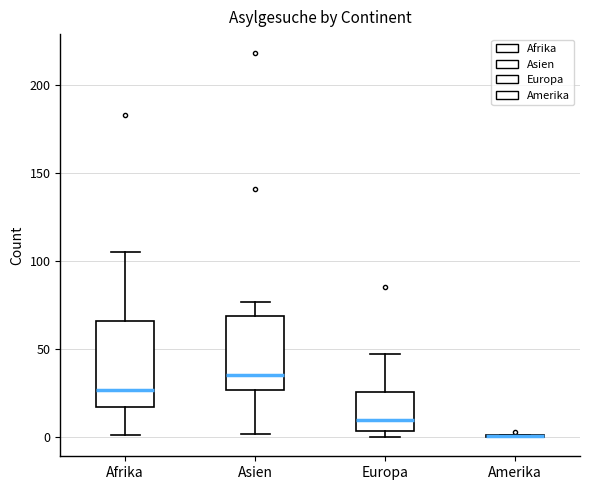

Reading left to right, transcribe this box plot: for each box, give where its median line is, the range the box spans, and where its two whiskers end, as read against the y-axis. The values are not printed on the chart, so give them approximately, as read against the axis.

Afrika: median 25, box 15 to 65, whiskers 0 to 105
Asien: median 35, box 25 to 70, whiskers 0 to 75
Europa: median 10, box 5 to 25, whiskers 0 to 45
Amerika: box collapsed to a line at 0, whiskers 0 to 0